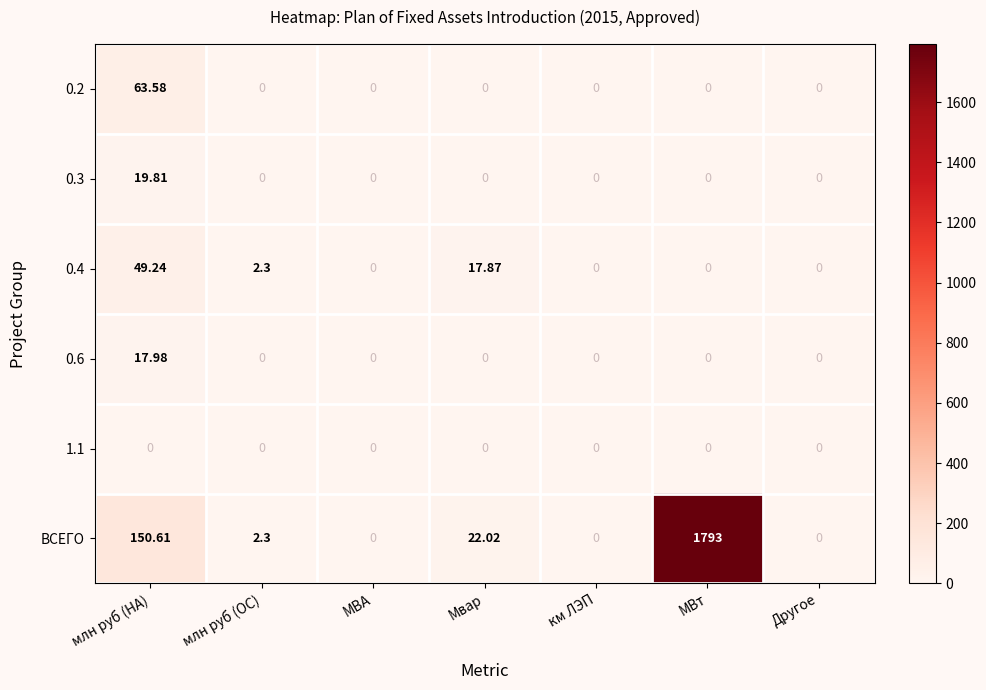

What is the difference between the highest and lowest values at Мвар?

22.0